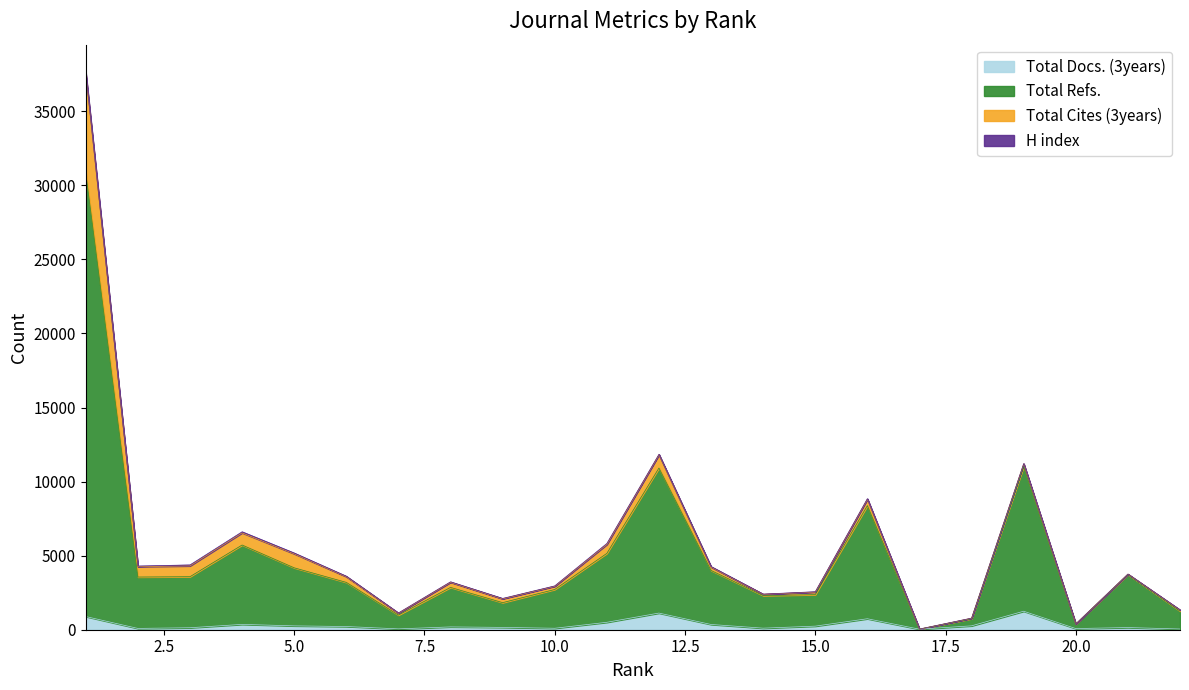

True or false: Total Refs. and Total Docs. (3years) intersect in this chart.

False